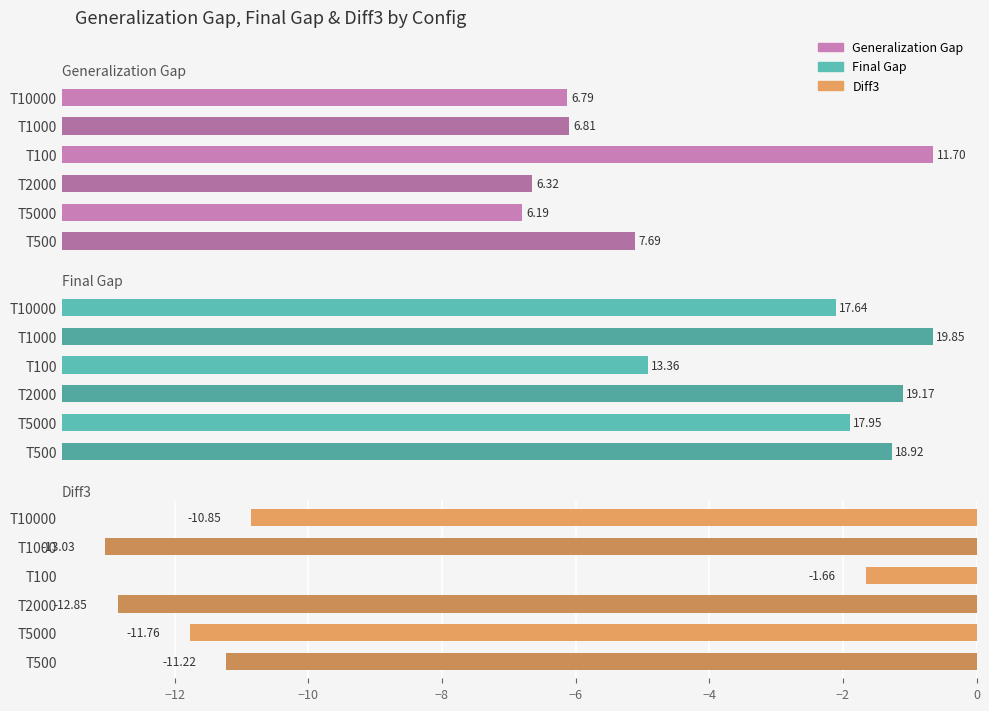

The value of generalization_gap at T10000 is 10.1. True or false?

False